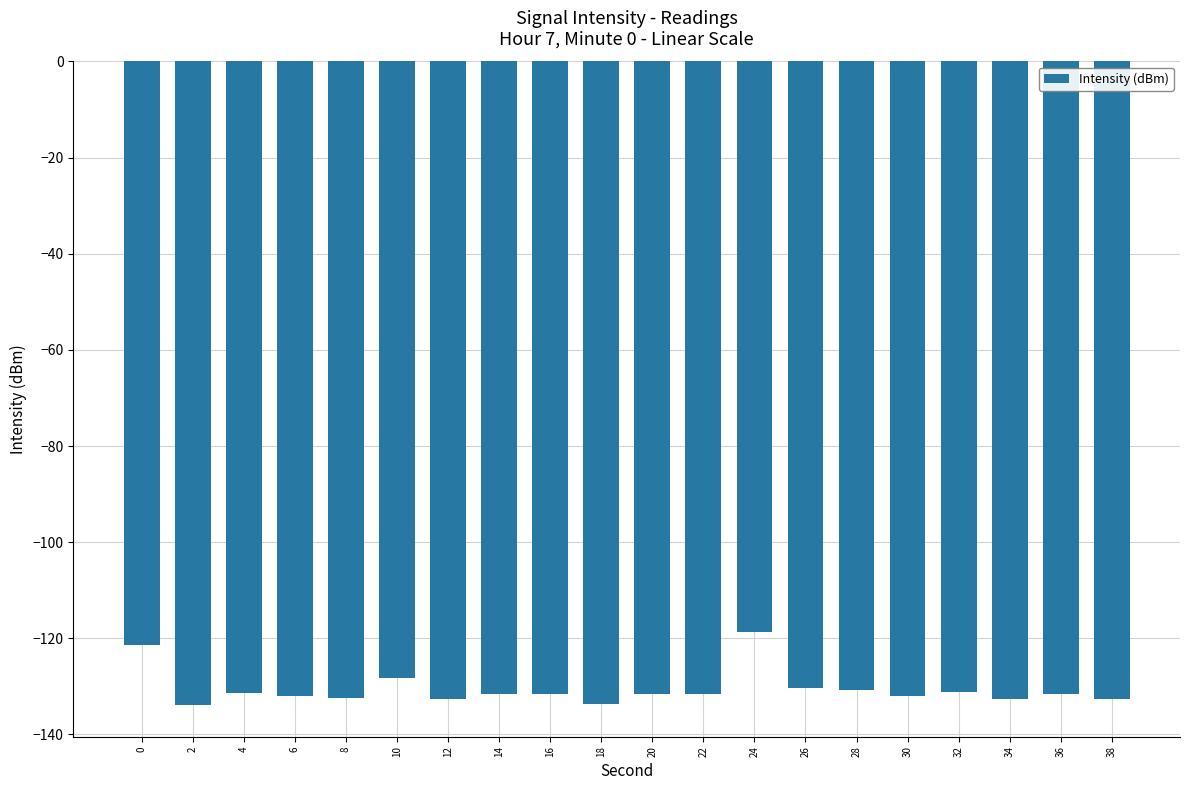

What is the value of the 20th bar from the left?

-132.5